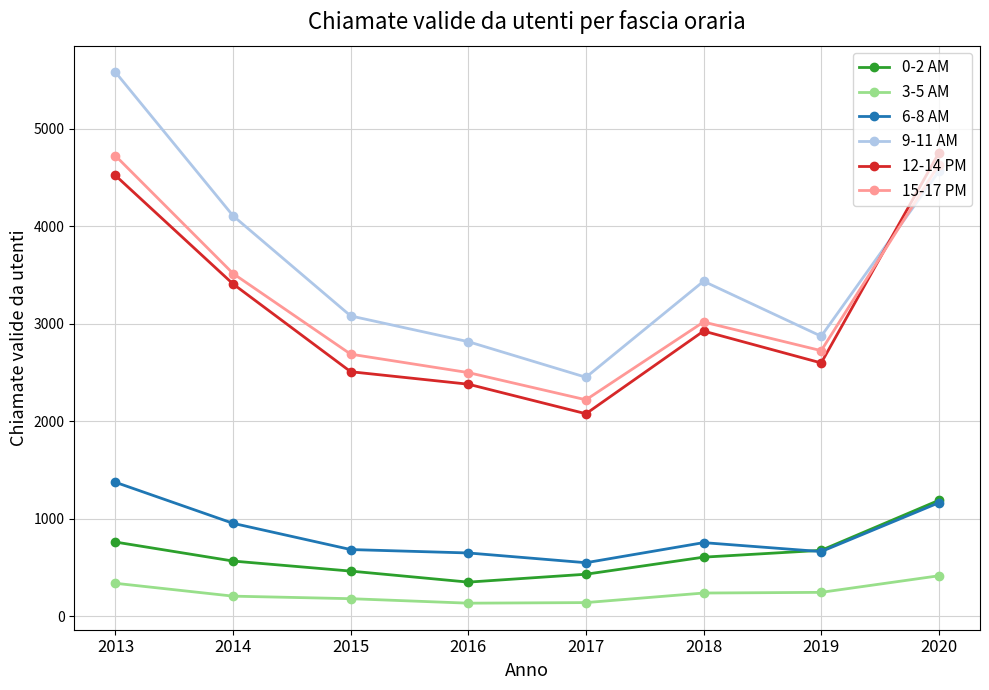

What is the maximum value for 3-5 AM?

415